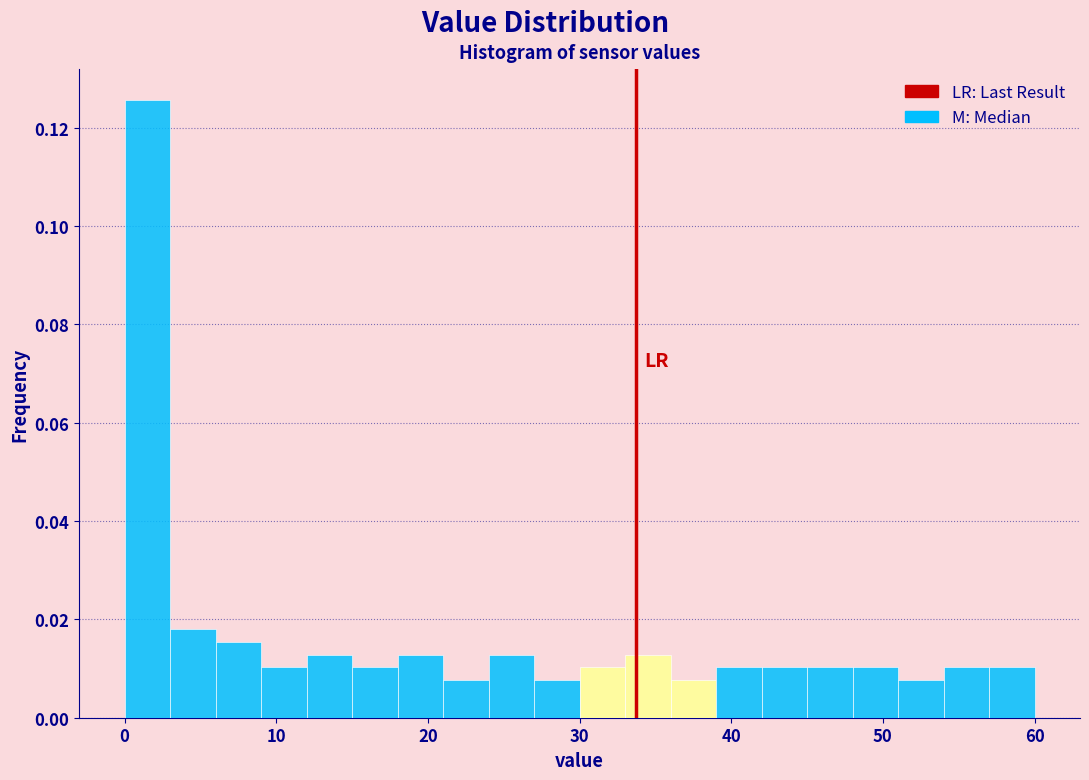

Read against the x-axis, roughly where is the centre of the tallest bar?

2